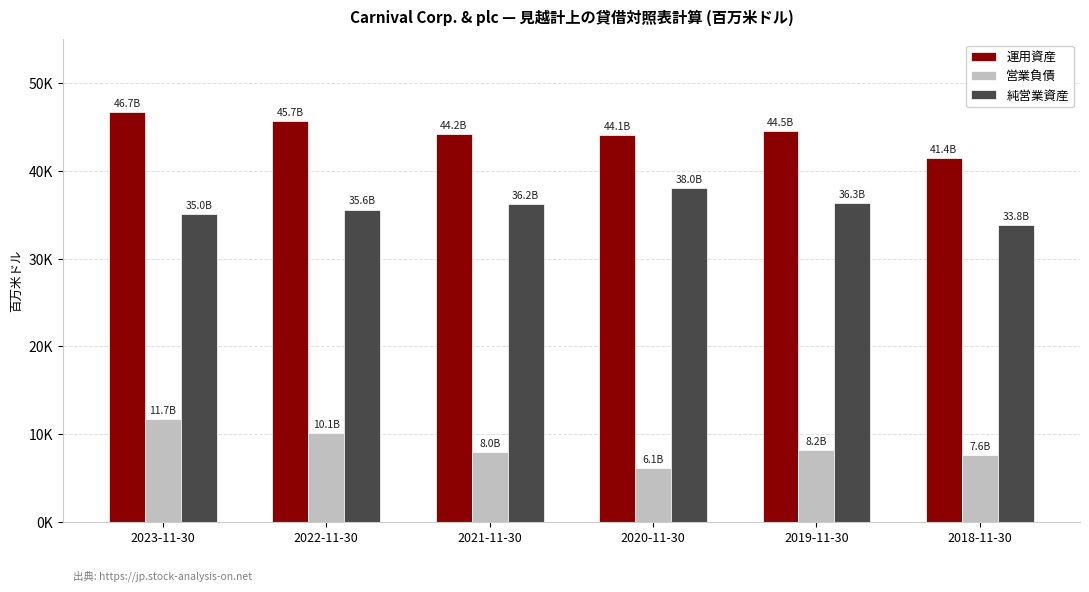

Does the chart contain stacked bars?

No